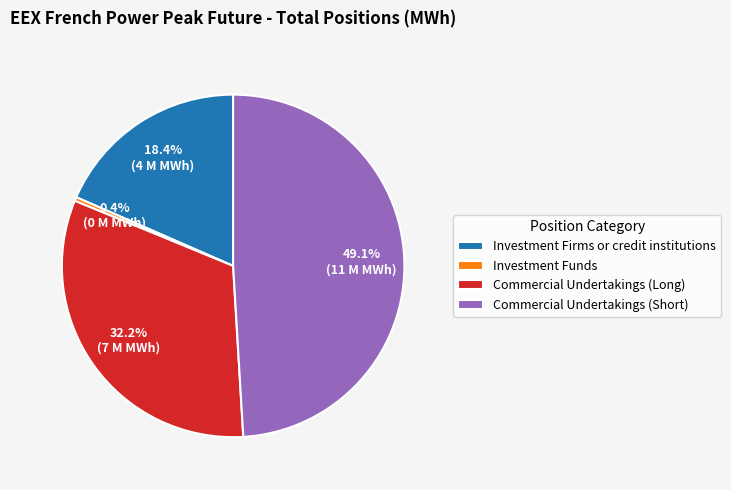

Count the number of slices in the pie.

4